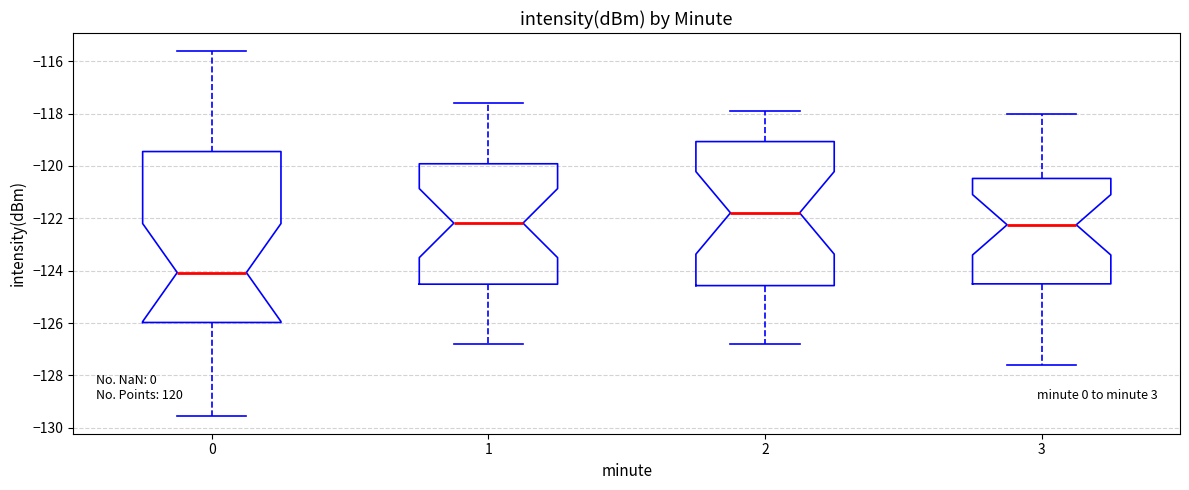

Which box is the tallest, from its lower edge to its upper edge?

0